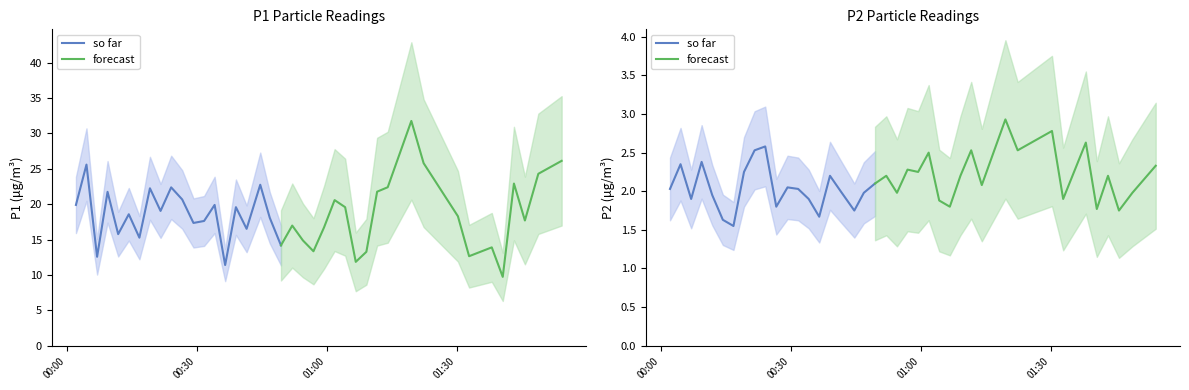

Count the number of data series in this chart.

2